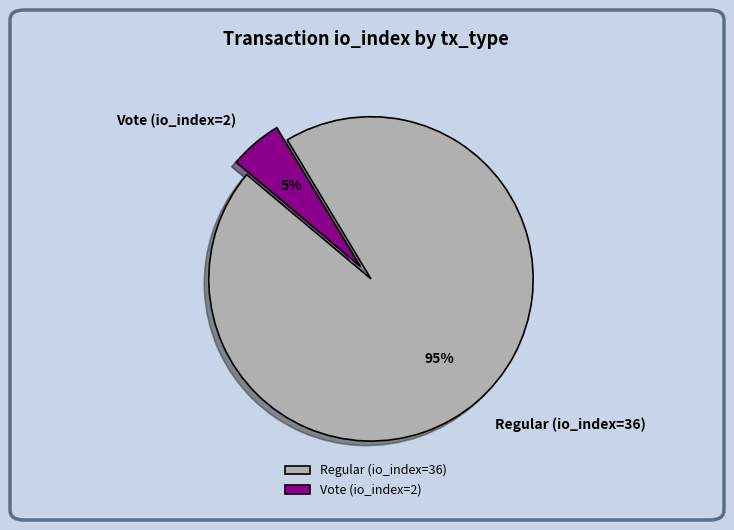

Is there any slice that represents more than half of the pie?

Yes